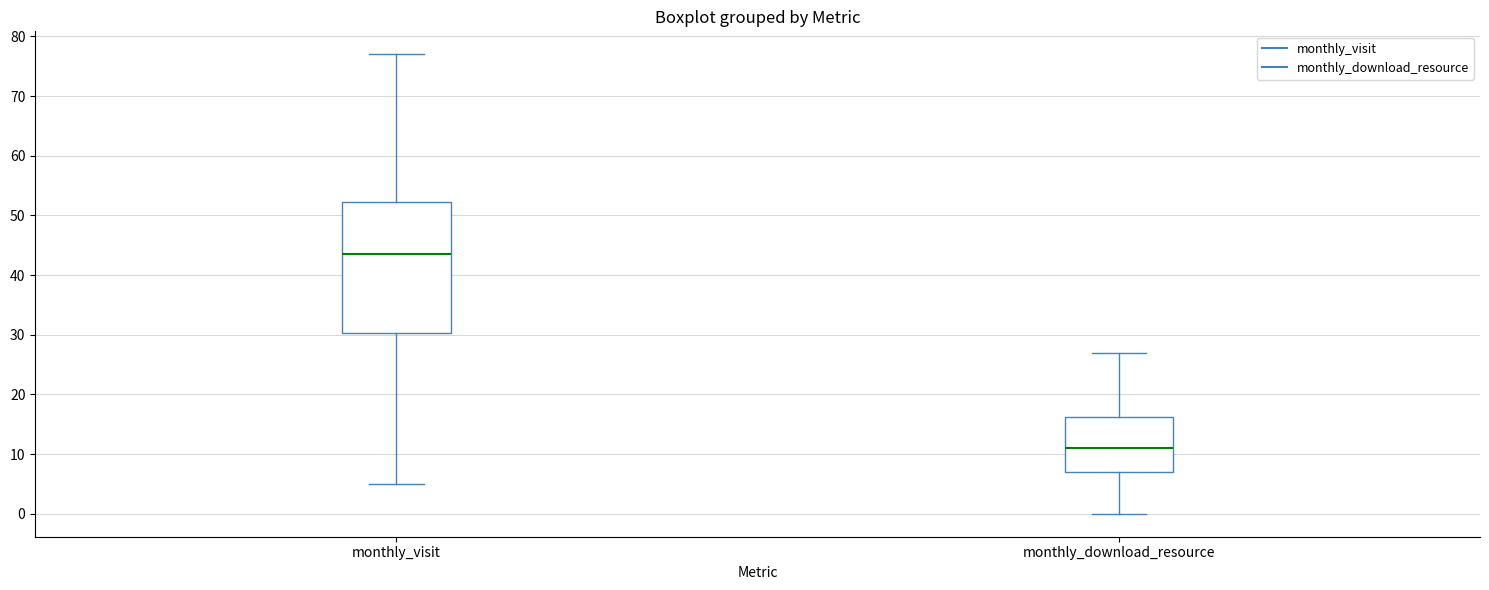

Where does the lower whisker of the box for monthly_visit end on the y-axis? The values are not printed on the chart, so give them approximately, as read against the axis.

5